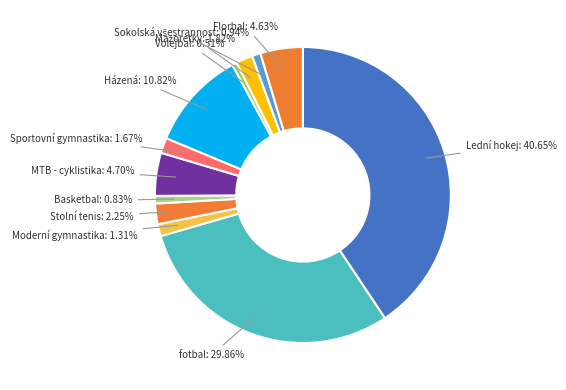

Which slice is the largest?

Lední hokej